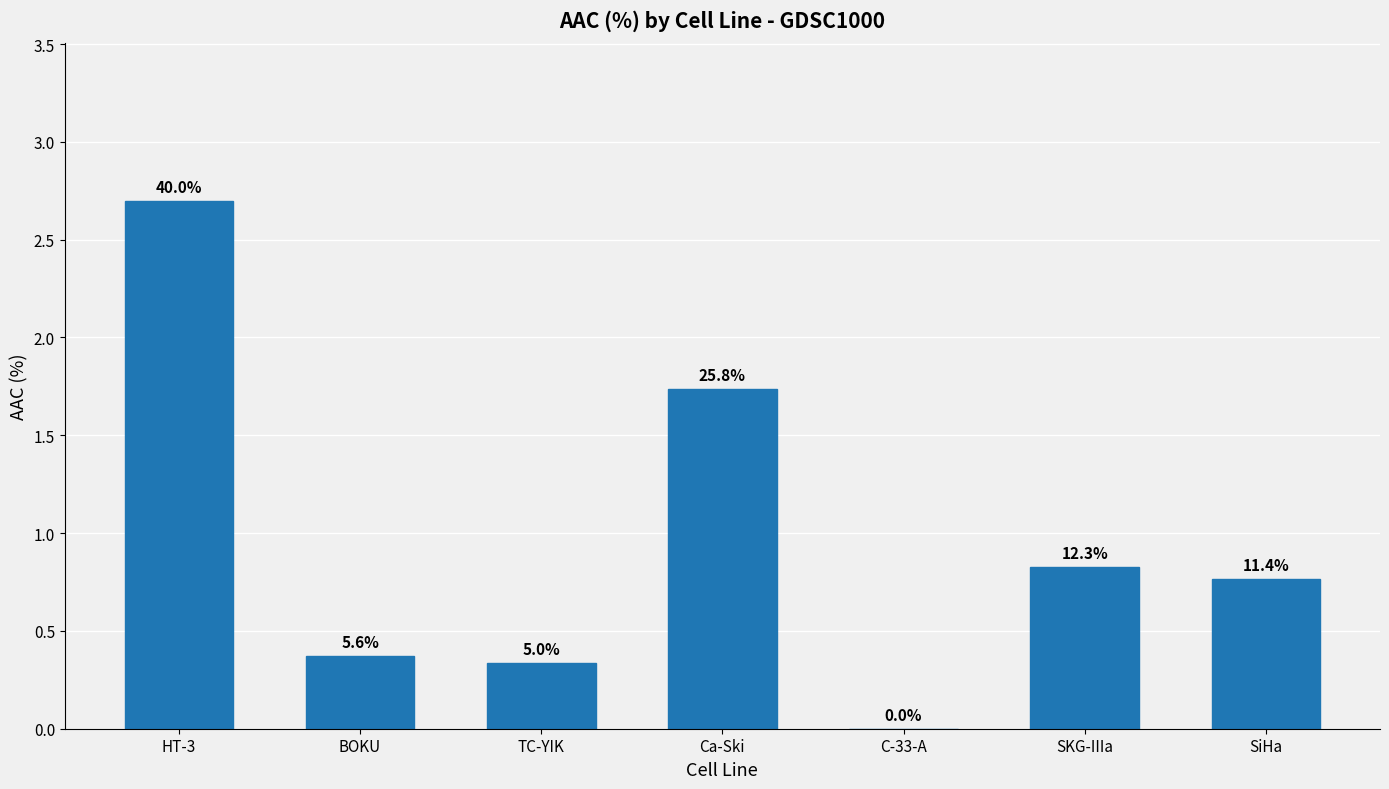

Does the chart contain stacked bars?

No